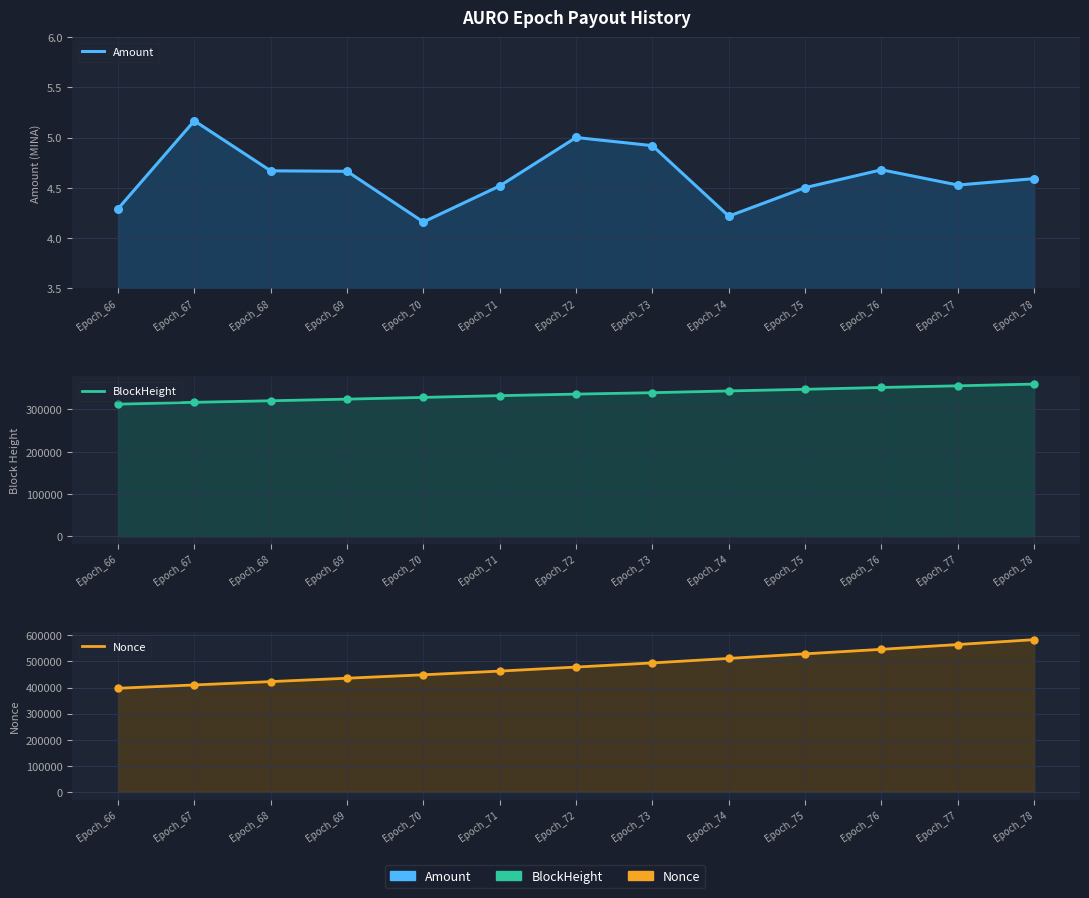

At how many categories does at least one series exceed 161784?

13